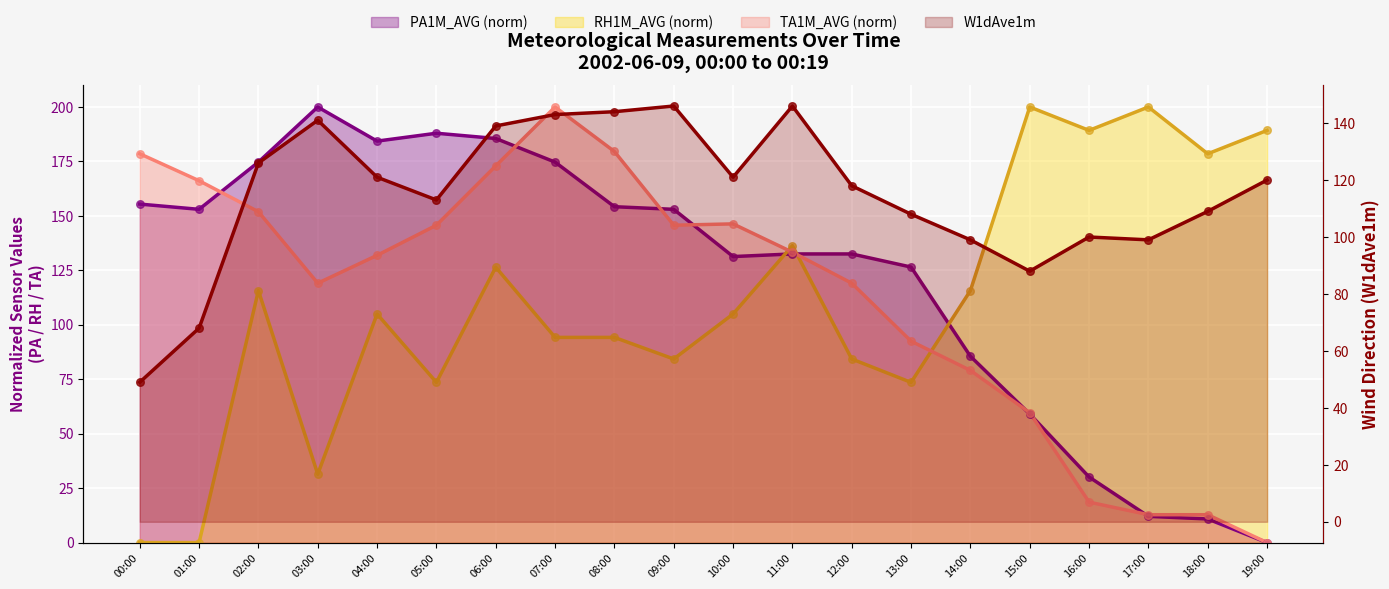

What are all the series names shown in the legend?

PA1M_AVG, RH1M_AVG, TA1M_AVG, W1dAve1m